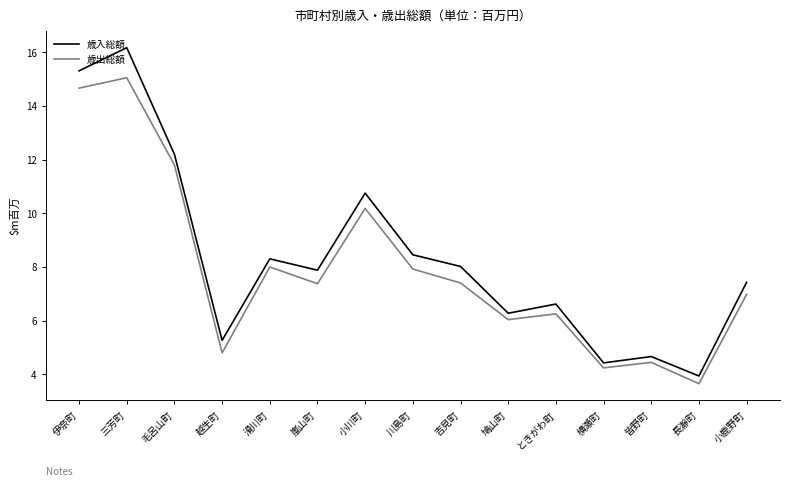

What are all the series names shown in the legend?

歳入総額, 歳出総額